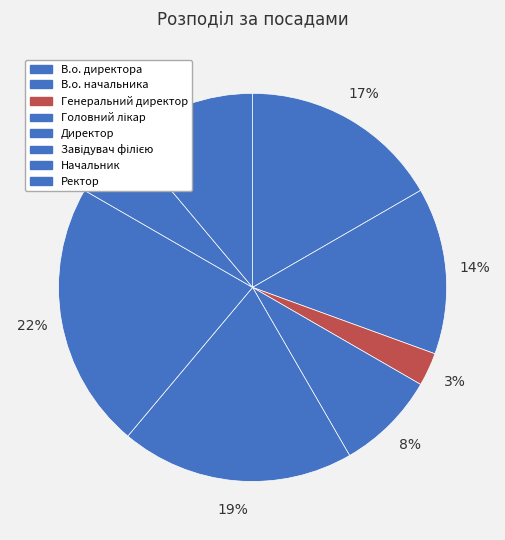

How many slices are in this pie chart?

8